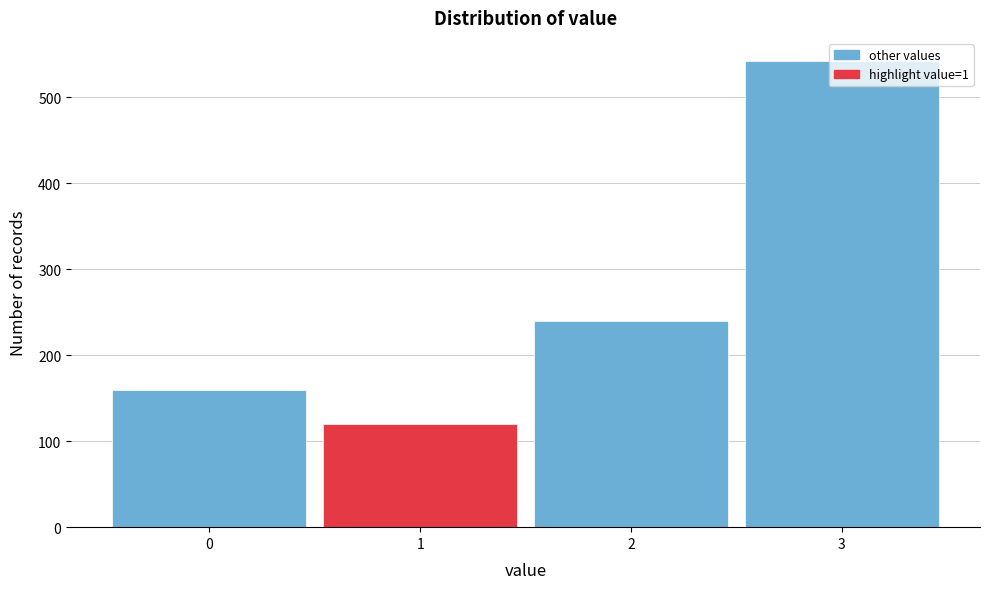

Reading left to right, list every bar in this chart as the range it spans on the x-axis followed by its height. The values are not printed on the chart, so give them approximately, as read against the axis.

-0.5 to 0.5: 160
0.5 to 1.5: 120
1.5 to 2.5: 240
2.5 to 3.5: 540